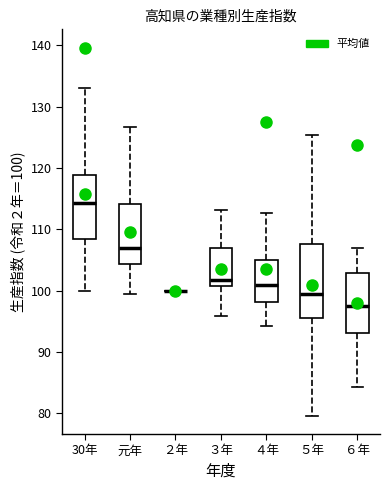

Reading left to right, transcribe this box plot: for each box, give where its median line is, the range the box spans, and where its two whiskers end, as read against the y-axis. The values are not printed on the chart, so give them approximately, as read against the axis.

30年: median 114, box 108 to 119, whiskers 100 to 133
元年: median 107, box 104 to 114, whiskers 99 to 127
２年: box collapsed to a line at 100, whiskers 100 to 100
３年: median 102, box 101 to 107, whiskers 96 to 113
４年: median 101, box 98 to 105, whiskers 94 to 113
５年: median 99, box 95 to 108, whiskers 80 to 125
６年: median 97, box 93 to 103, whiskers 84 to 107